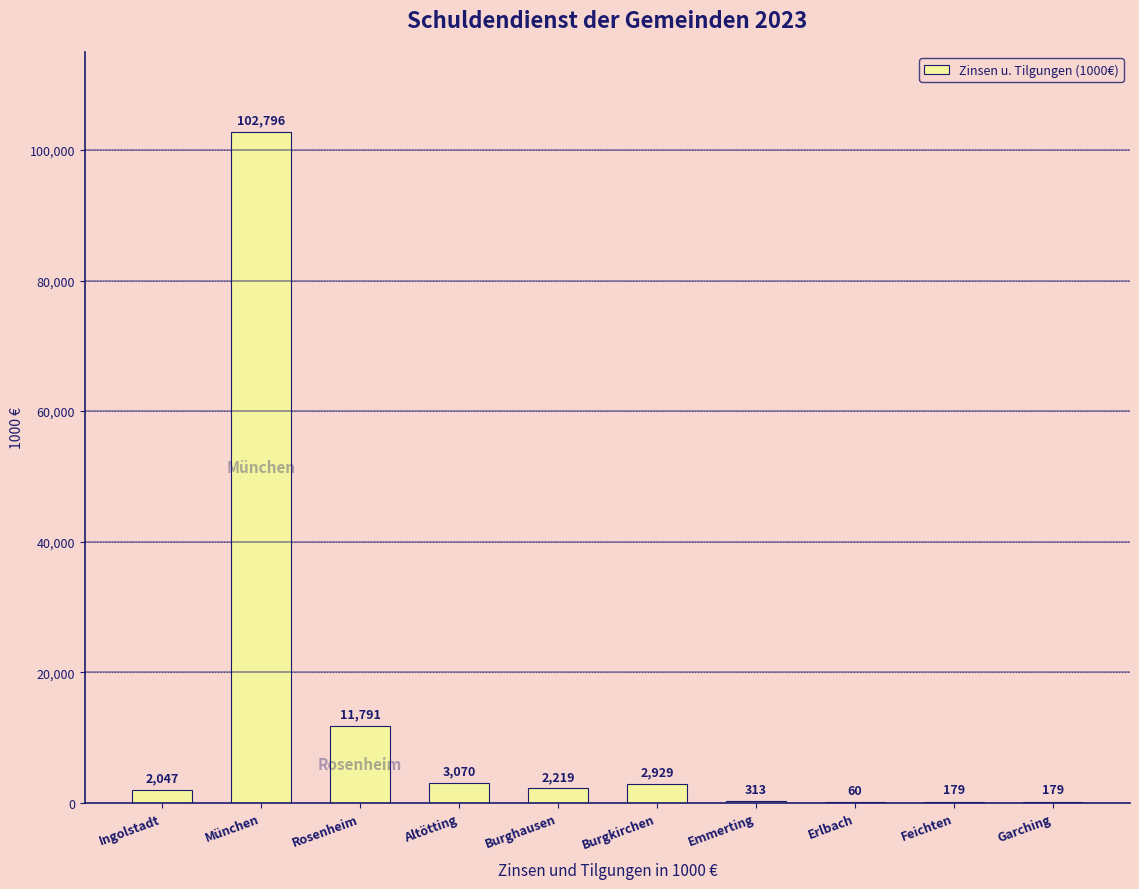

What is the greatest value displayed?

102796.2